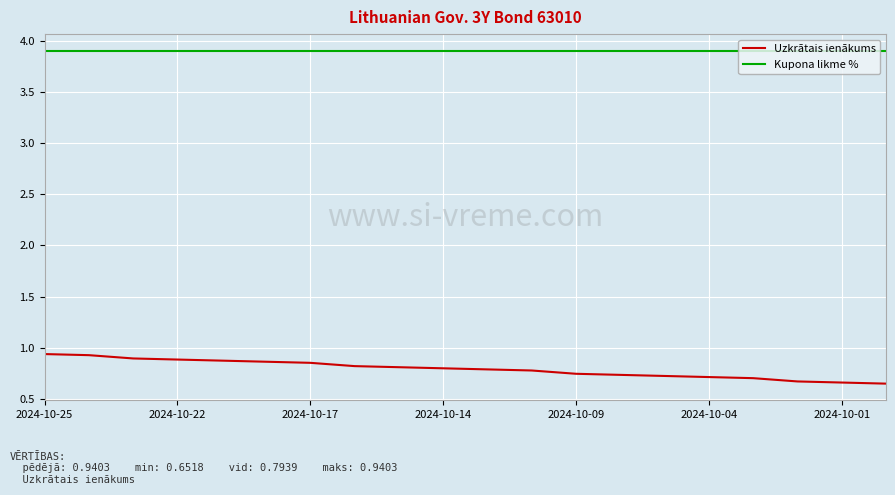

Which series has the largest total across all categories?

Kupona likme %